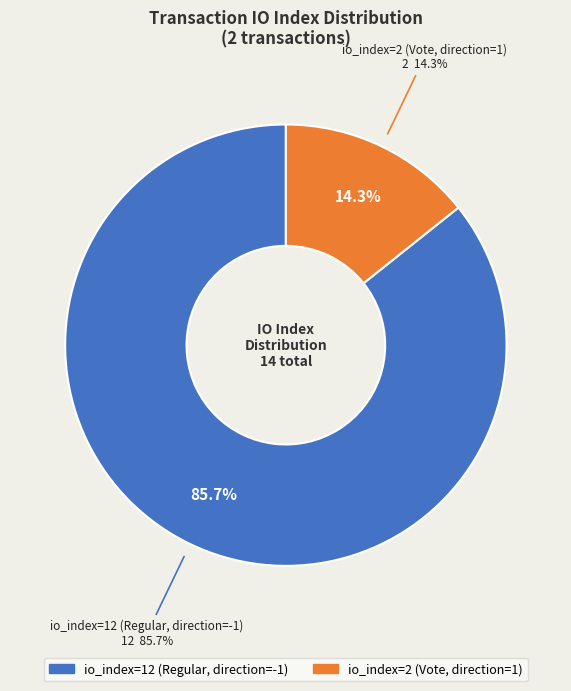

To the nearest percent, what percentage of the pie is tx_index_12?

86%